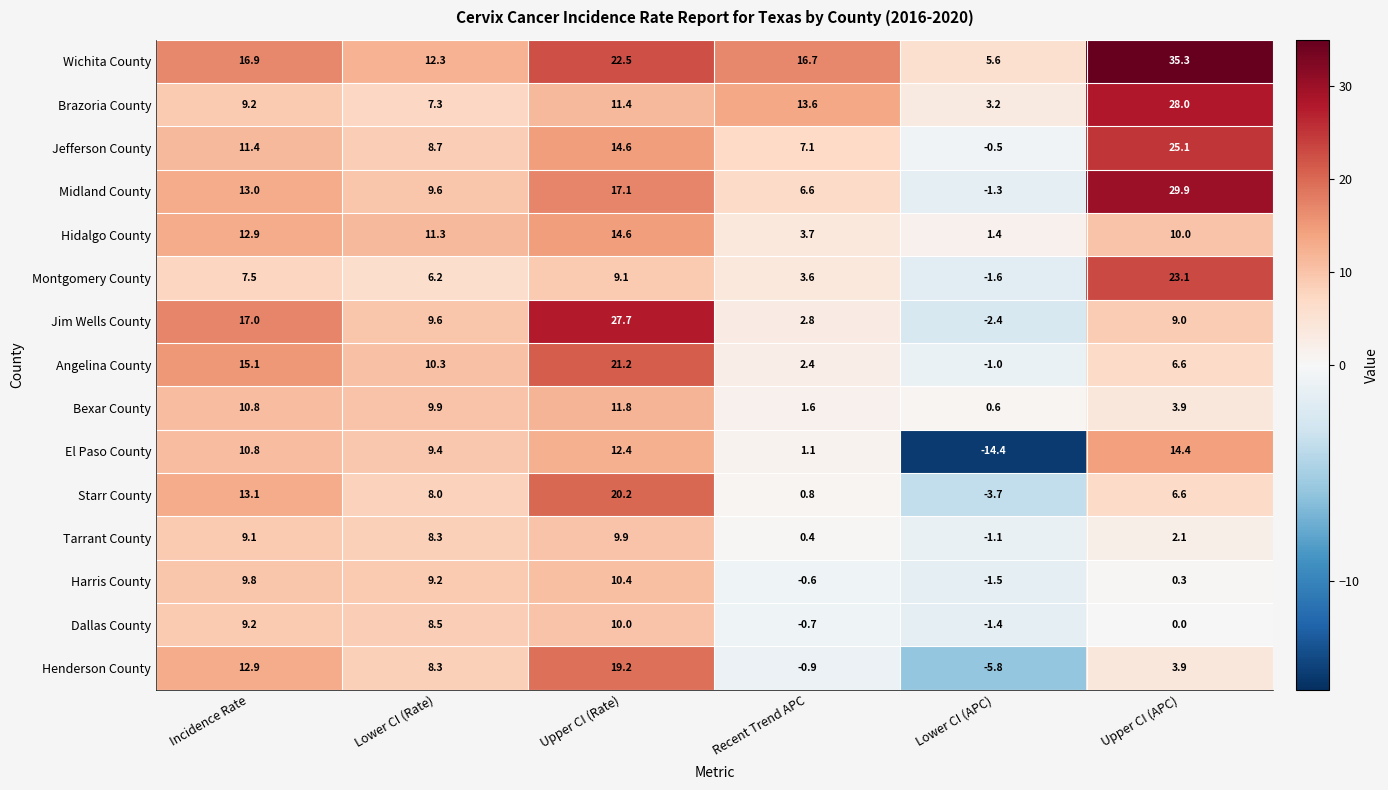

What is the approximate value of Jim Wells County at Incidence Rate?

17.0